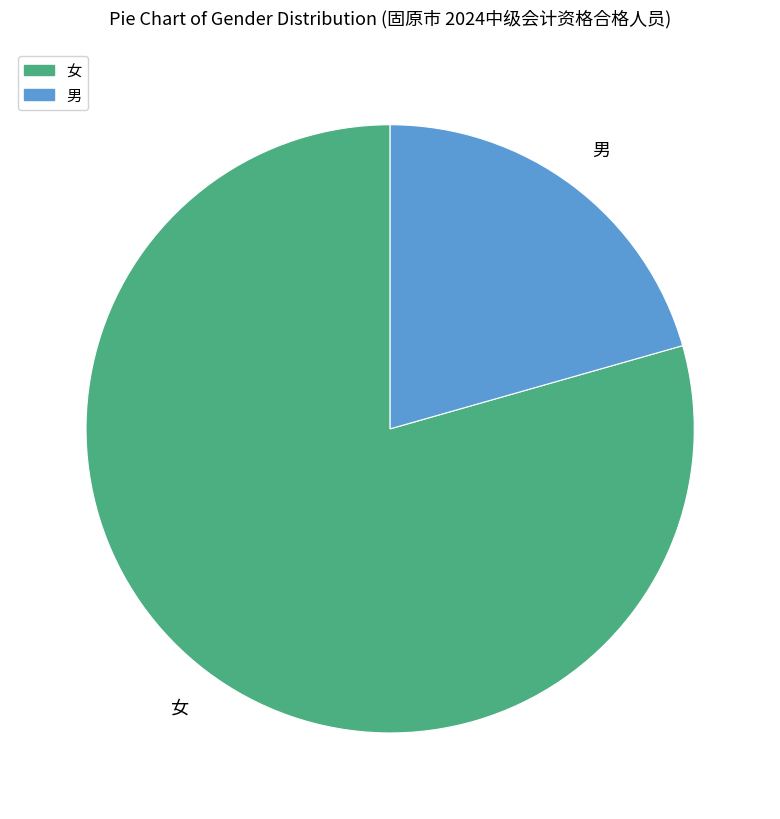

Which has a higher value, 男 or 女?

女